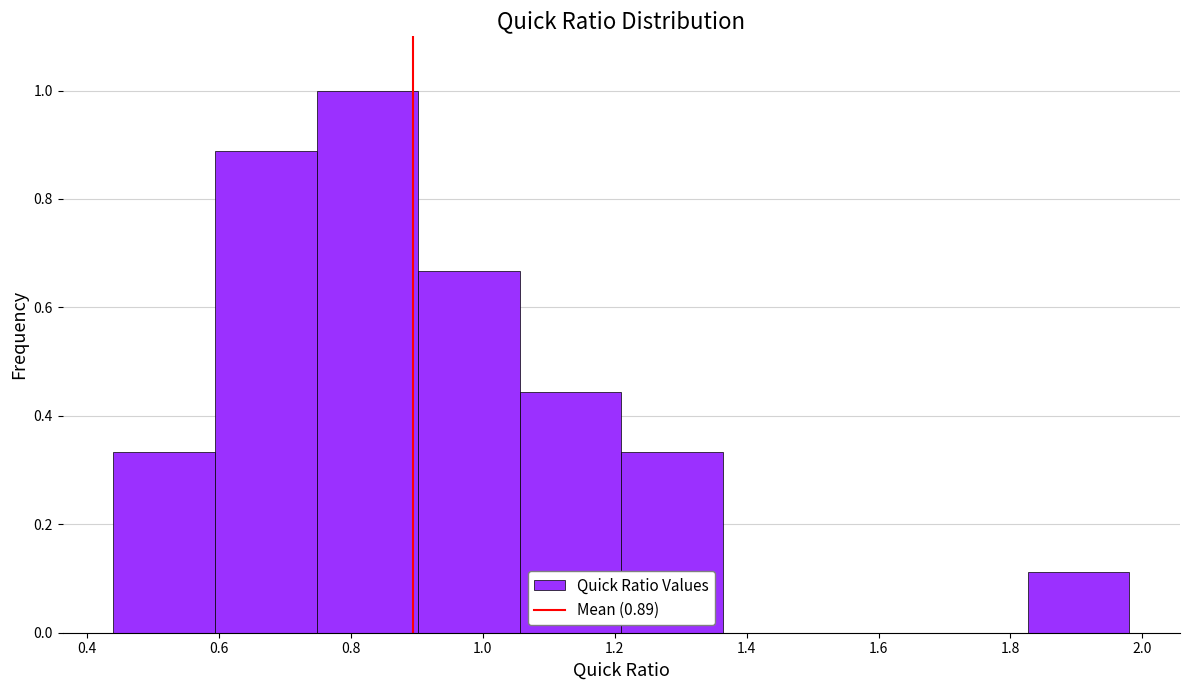

Over which range of the x-axis is the bar tallest?

0.748 to 0.902